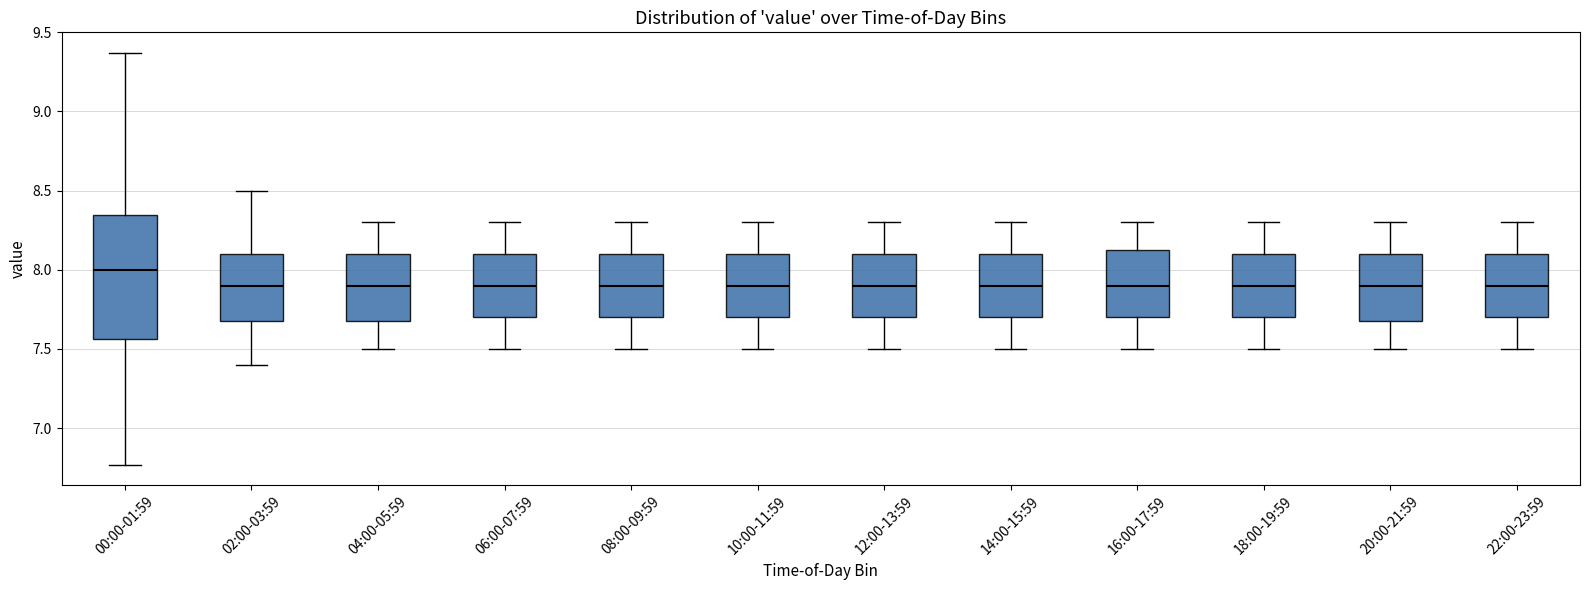

Reading left to right, transcribe this box plot: for each box, give where its median line is, the range the box spans, and where its two whiskers end, as read against the y-axis. The values are not printed on the chart, so give them approximately, as read against the axis.

00:00-01:59: median 8.00, box 7.55 to 8.35, whiskers 6.75 to 9.35
02:00-03:59: median 7.90, box 7.70 to 8.10, whiskers 7.40 to 8.50
04:00-05:59: median 7.90, box 7.70 to 8.10, whiskers 7.50 to 8.30
06:00-07:59: median 7.90, box 7.70 to 8.10, whiskers 7.50 to 8.30
08:00-09:59: median 7.90, box 7.70 to 8.10, whiskers 7.50 to 8.30
10:00-11:59: median 7.90, box 7.70 to 8.10, whiskers 7.50 to 8.30
12:00-13:59: median 7.90, box 7.70 to 8.10, whiskers 7.50 to 8.30
14:00-15:59: median 7.90, box 7.70 to 8.10, whiskers 7.50 to 8.30
16:00-17:59: median 7.90, box 7.70 to 8.15, whiskers 7.50 to 8.30
18:00-19:59: median 7.90, box 7.70 to 8.10, whiskers 7.50 to 8.30
20:00-21:59: median 7.90, box 7.70 to 8.10, whiskers 7.50 to 8.30
22:00-23:59: median 7.90, box 7.70 to 8.10, whiskers 7.50 to 8.30